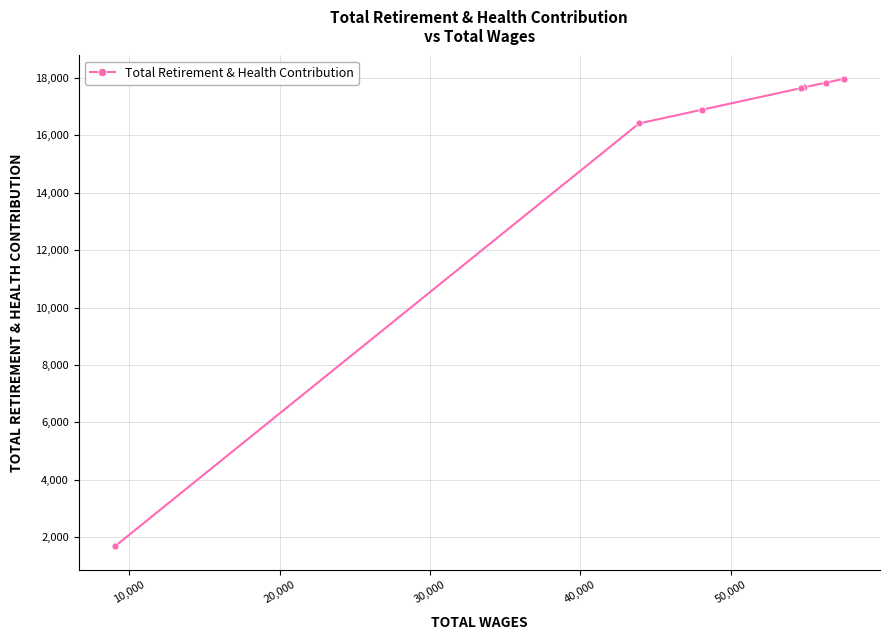

Count the number of categories in the chart.

7